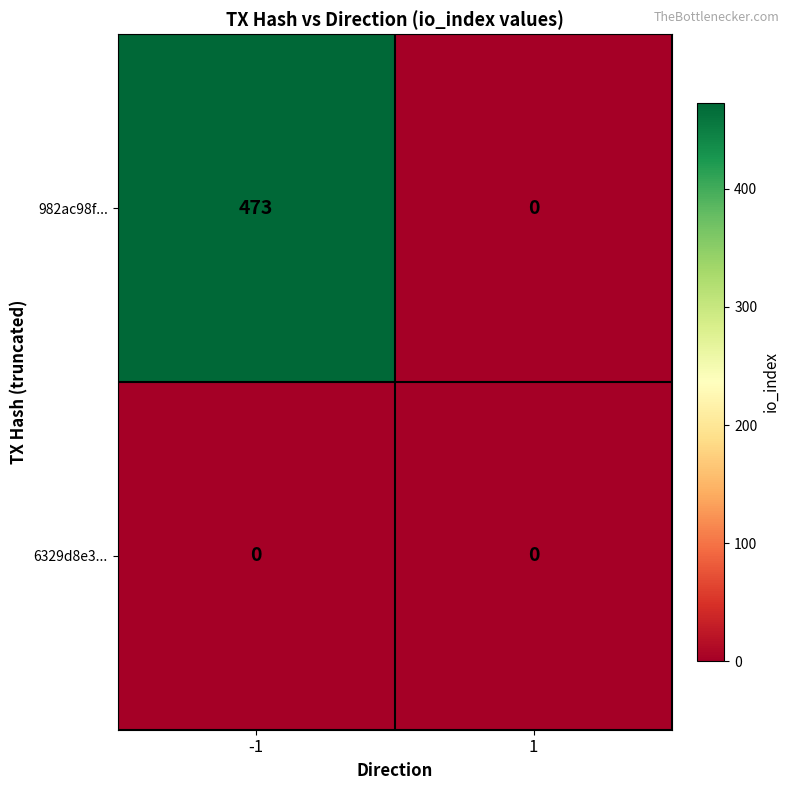

Rank the series by their average value, from lowest to highest.

6329d8e3..., 982ac98f...